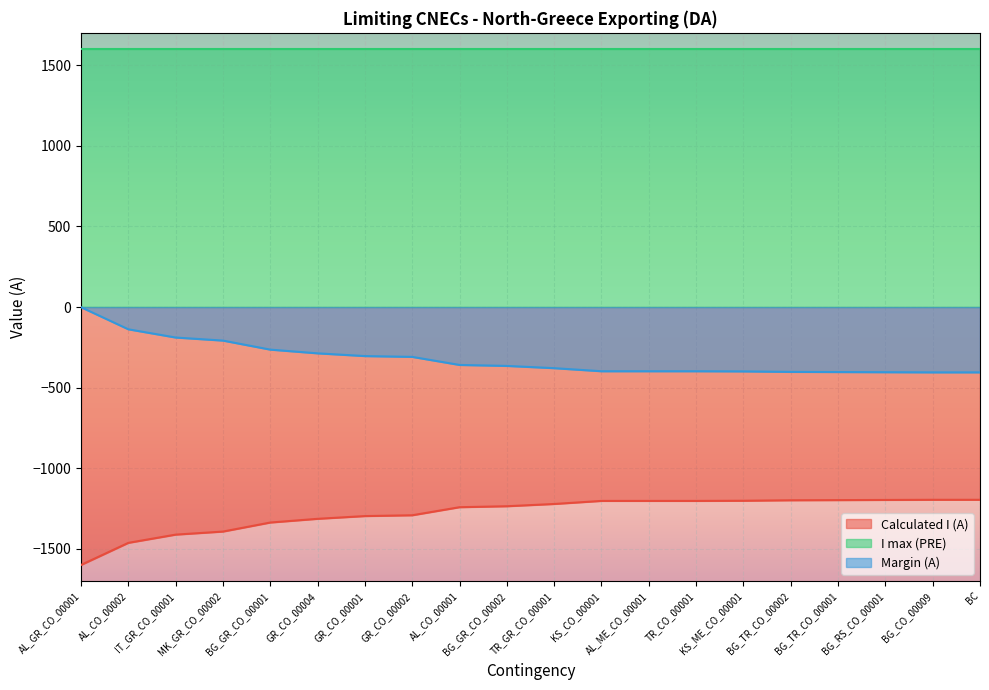

At which category is the sum across all series the highest?

AL_GR_CO_00001